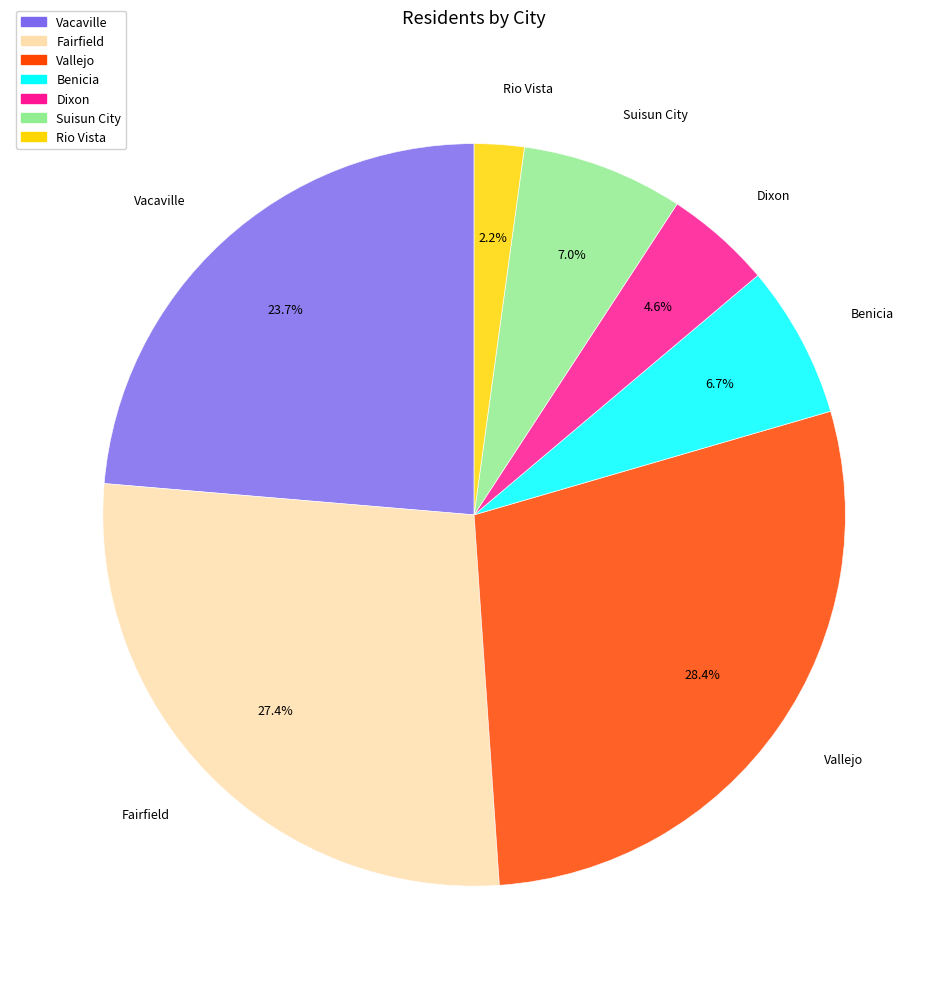

Approximately how many times larger is the value at Dixon compared to Benicia?

0.7